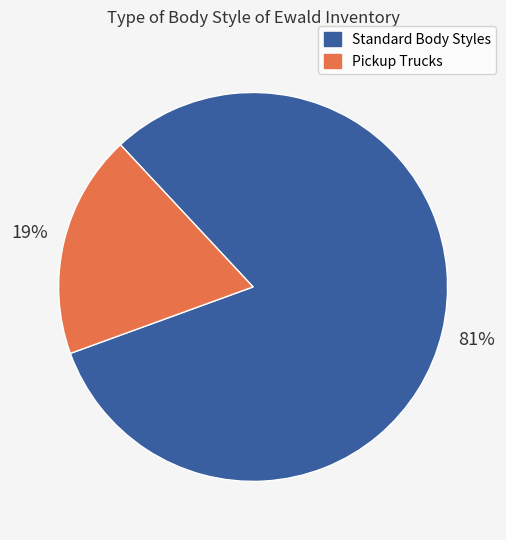

Which has a higher value, Pickup Trucks or Standard Body Styles?

Standard Body Styles